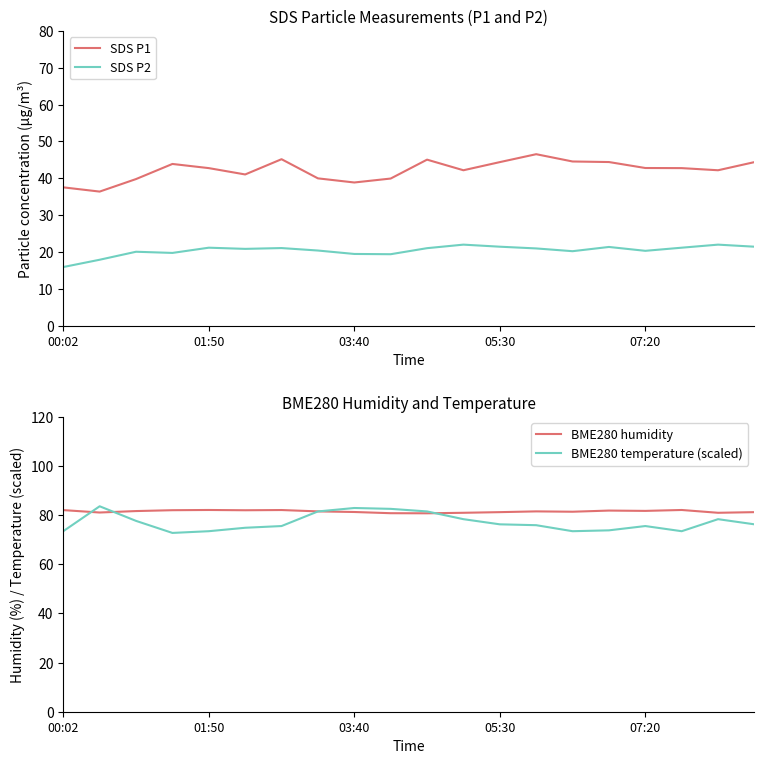

Count the number of categories in the chart.

20